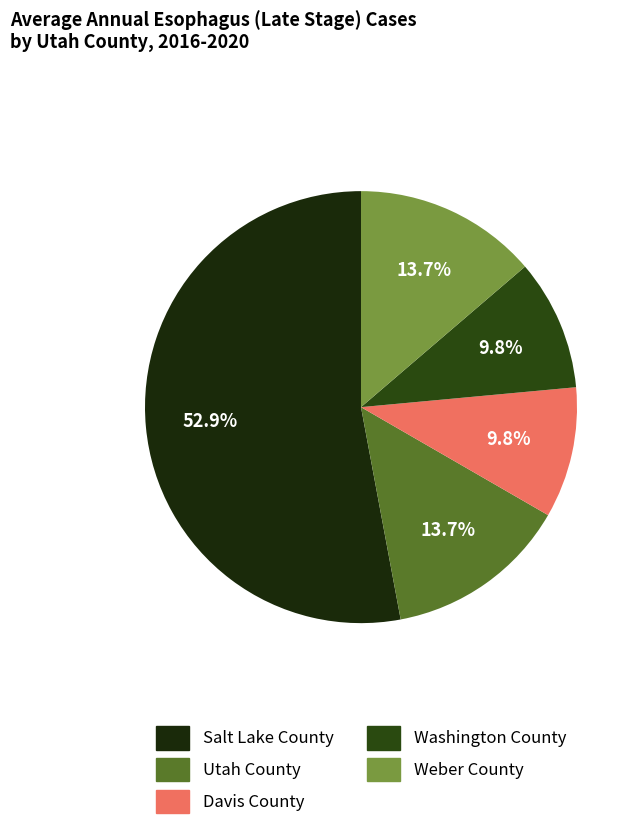

To the nearest percent, what portion does Salt Lake County represent?

53%